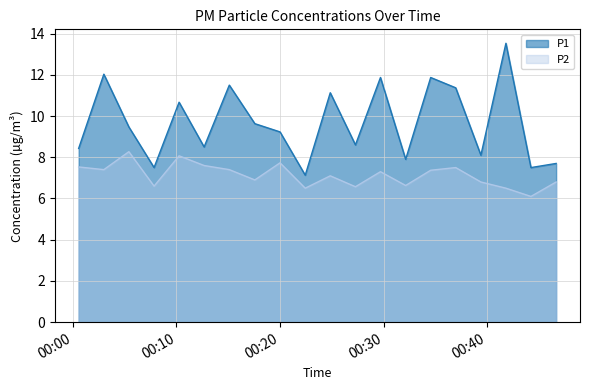

How many lines are shown in the chart?

2